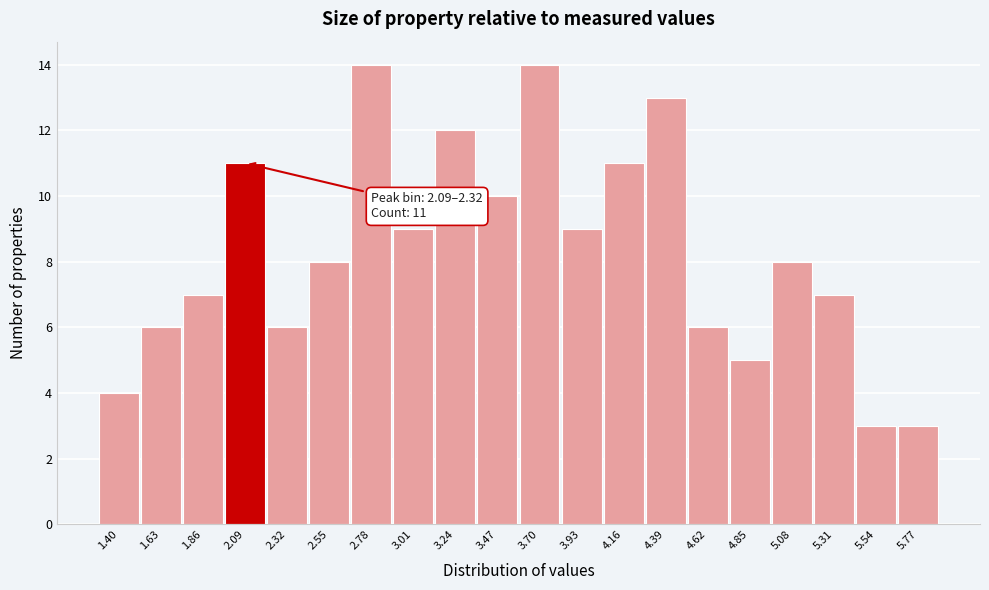

Reading left to right, what are all the values shown in this chart?

1.40=4	1.63=6	1.86=7	2.09=11	2.32=6	2.55=8	2.78=14	3.01=9	3.24=12	3.47=10	3.70=14	3.93=9	4.16=11	4.39=13	4.62=6	4.85=5	5.08=8	5.31=7	5.54=3	5.77=3